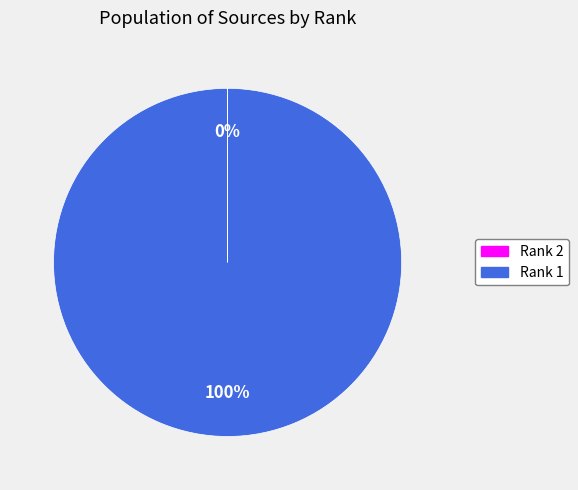

What is the largest slice in the pie chart?

Rank 1